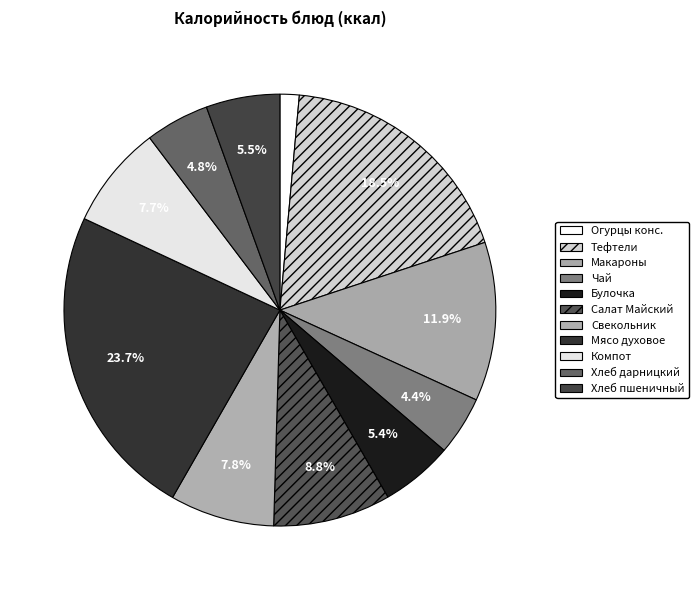

Which slice is the smallest?

Огурцы конс.